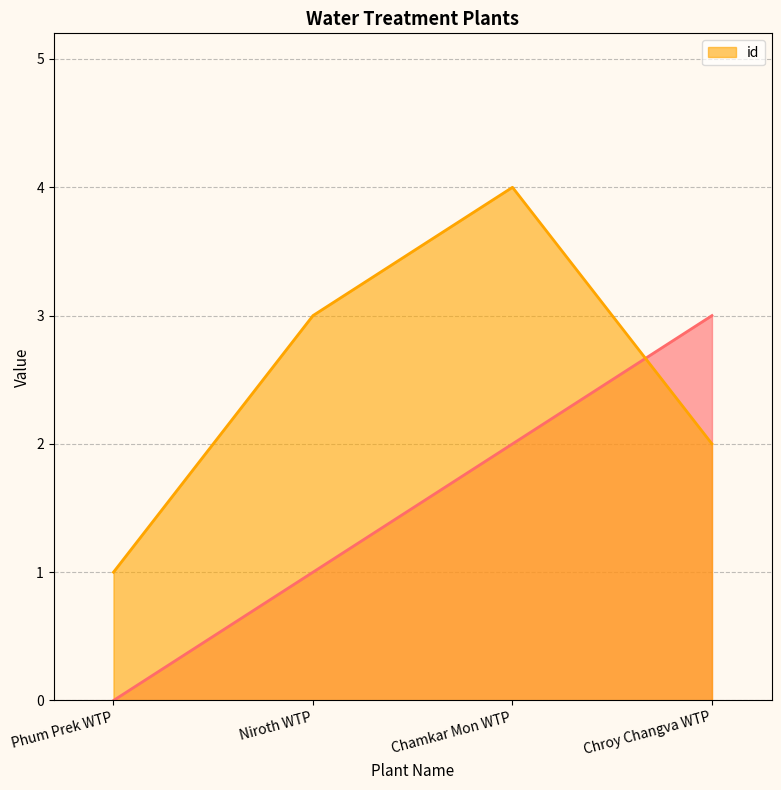

What is the highest value of the id series?

4